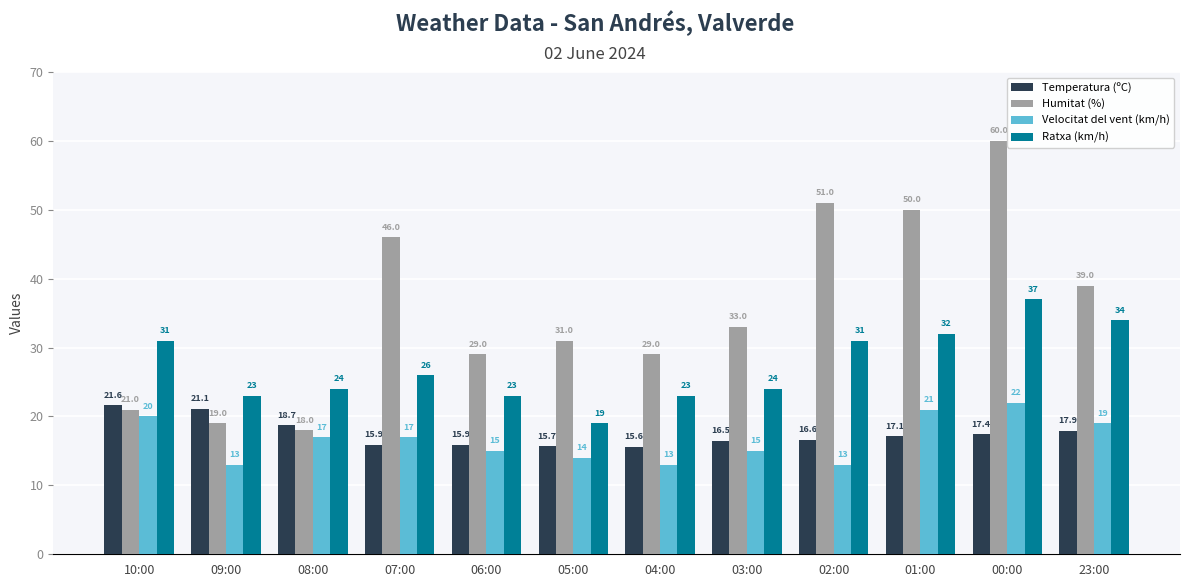

What is the label of the 8th bar from the left?

03:00